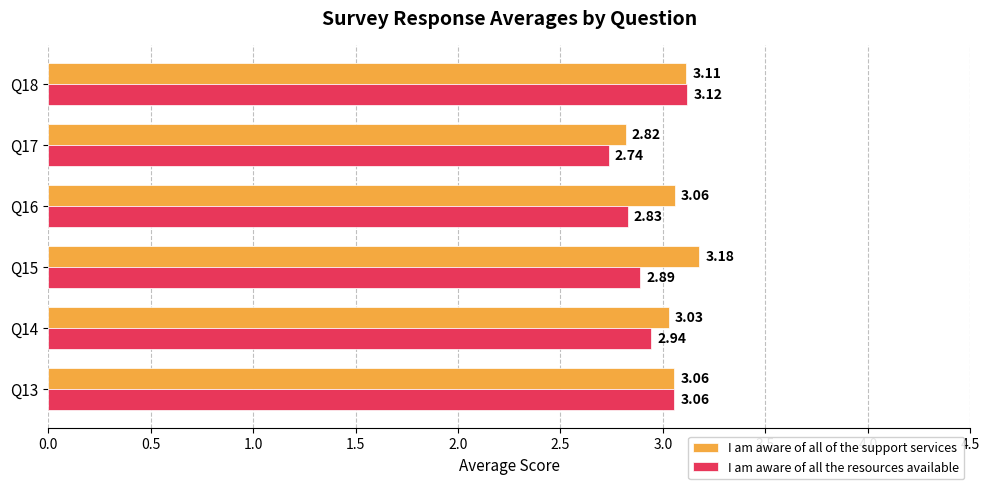

At how many categories does at least one series exceed 3?

5